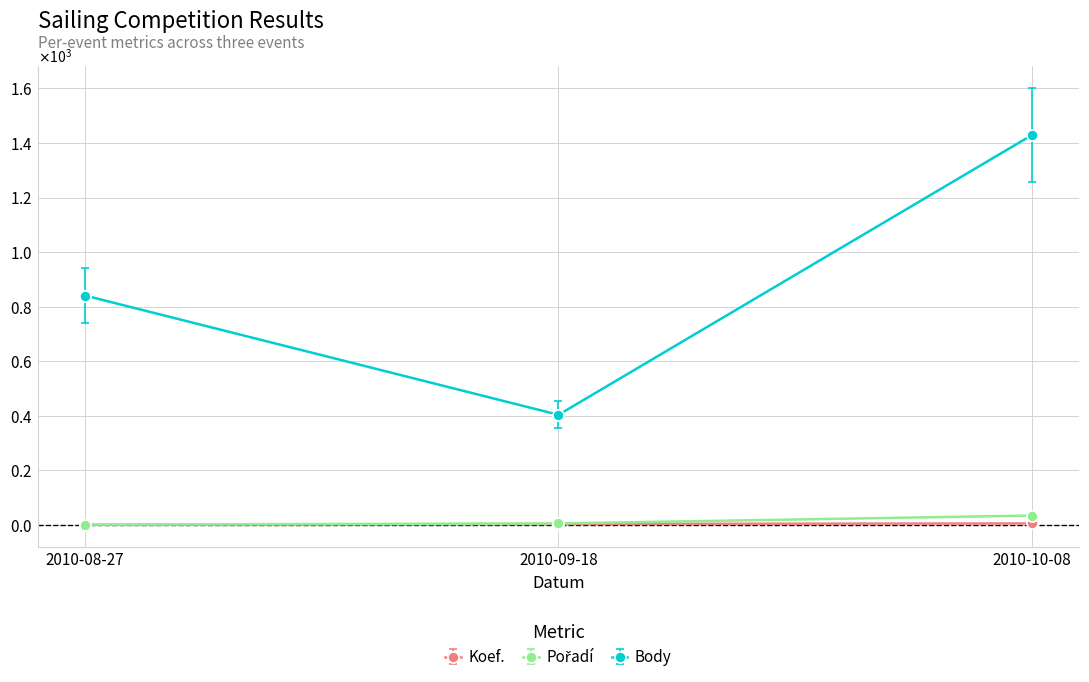

What position from the right is 2010-08-27?

3